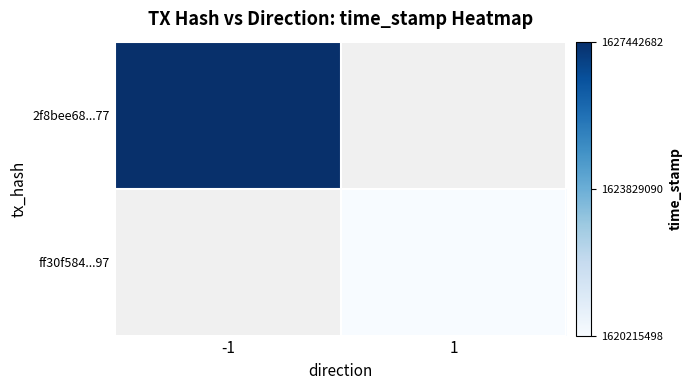

What value does the ff30f584...97 series have at 1?

1620215498.0